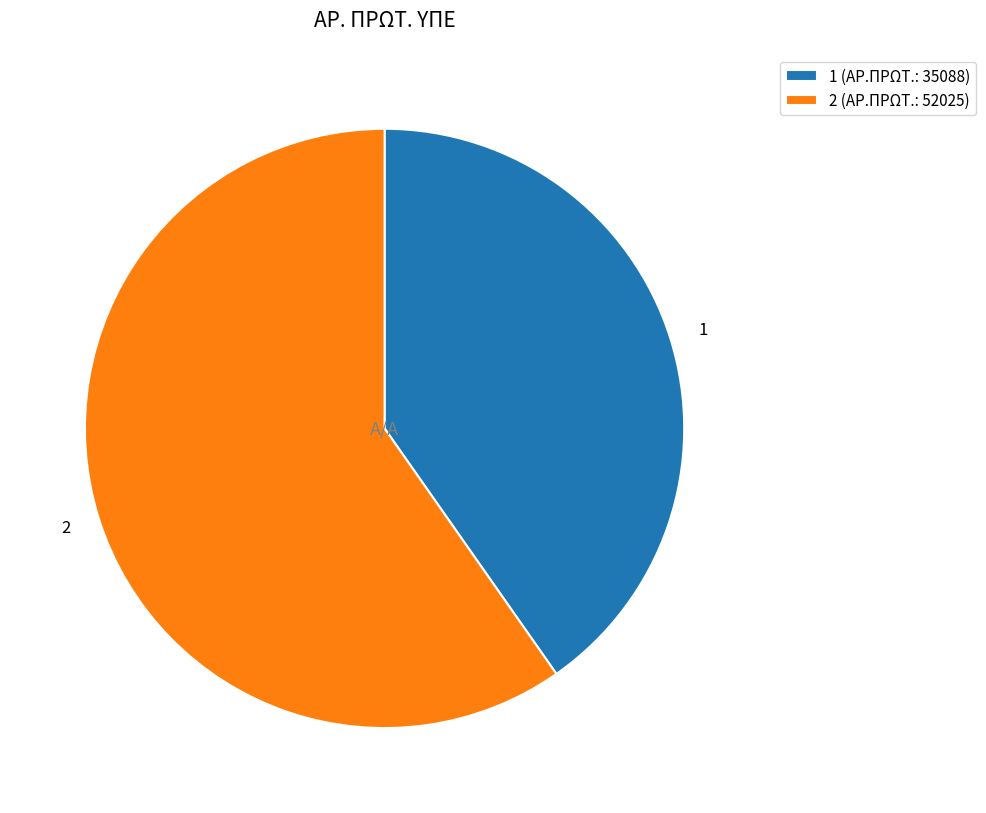

Count the number of slices in the pie.

2